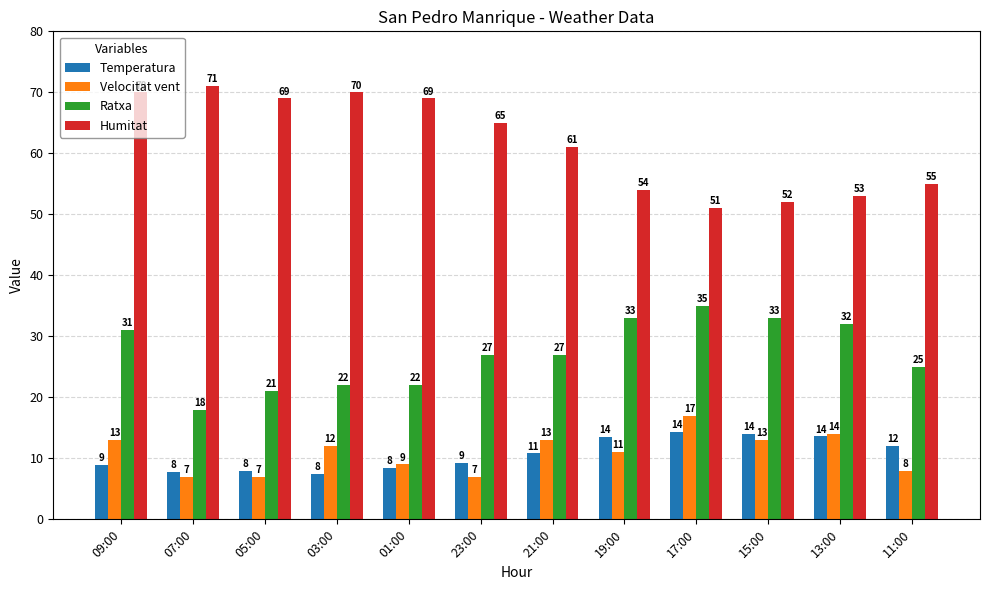

Are the bars grouped side by side (vs. stacked)?

Yes